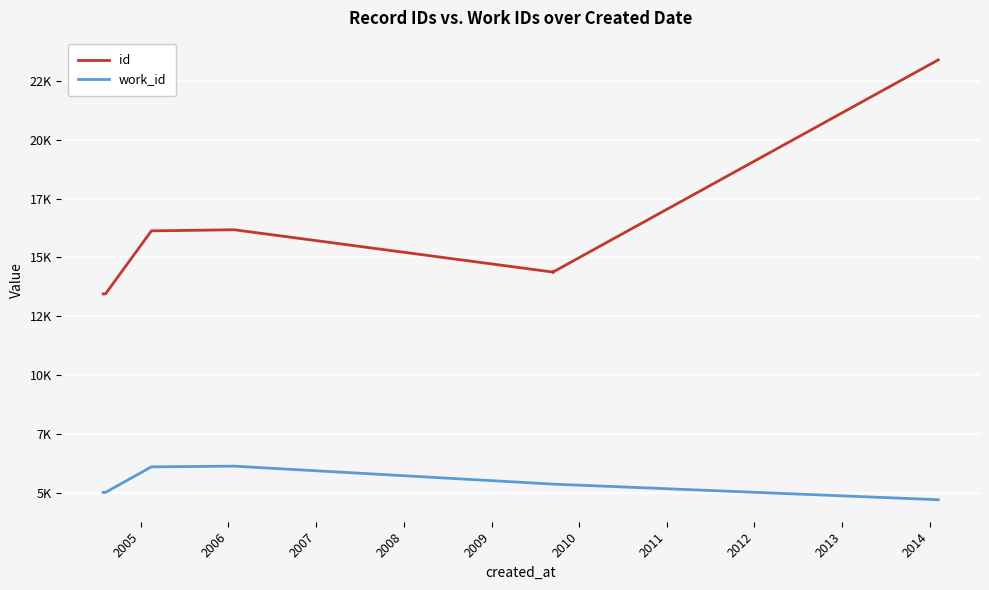

What is the value of the work_id point at the 7th from the left?

5366